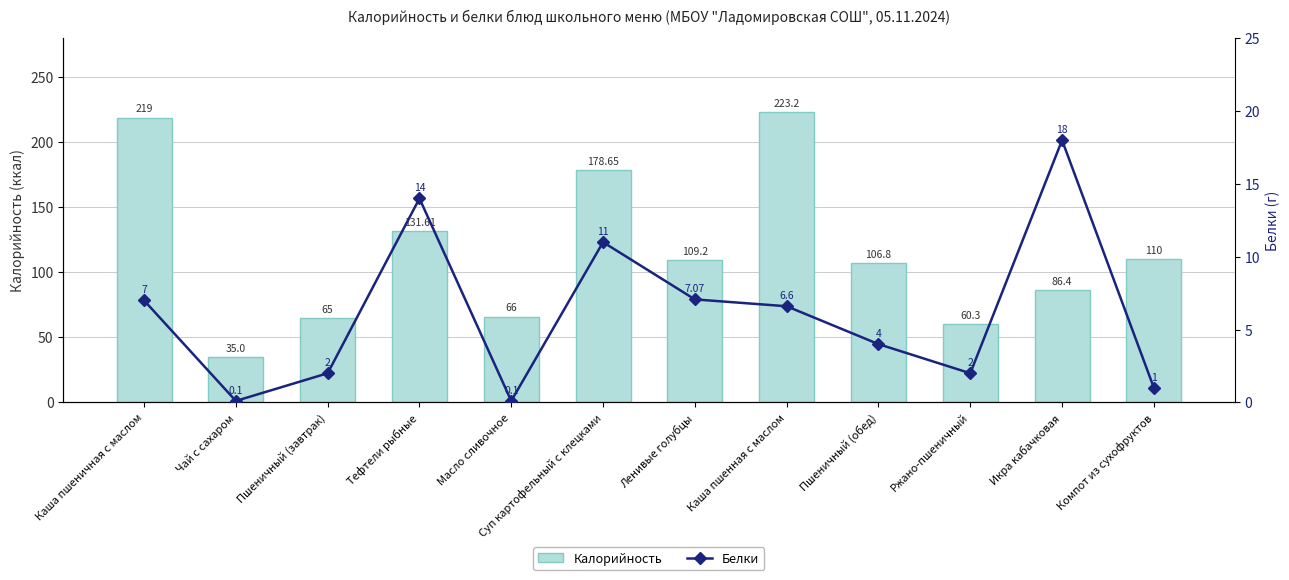

What is the maximum value shown in the chart?

223.2